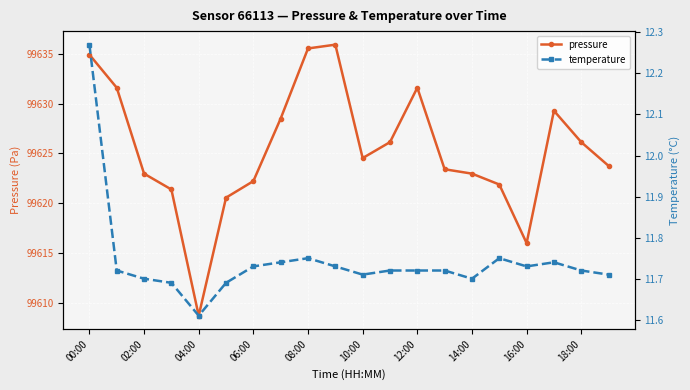

Where is the first local minimum for pressure?

04:00